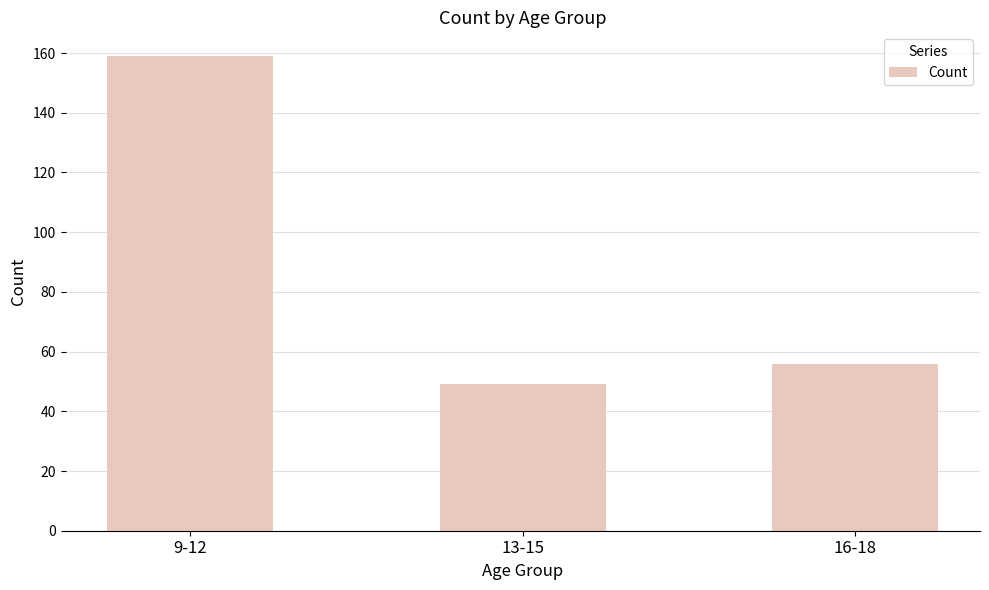

Reading left to right, extract all data points from this chart.

9-12=159	13-15=49	16-18=56